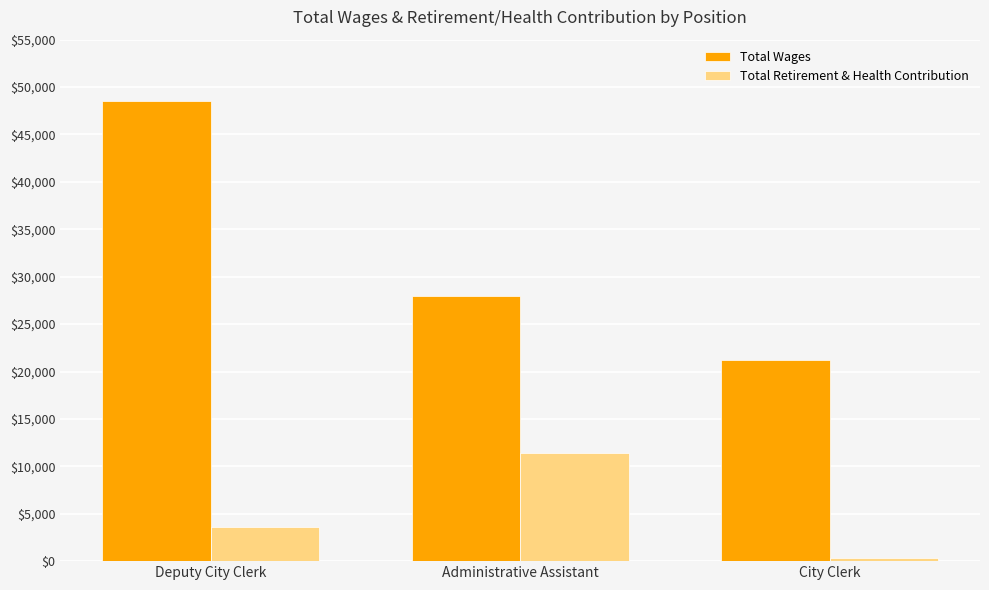

What is the lowest value of the Total Retirement & Health Contribution series?

306